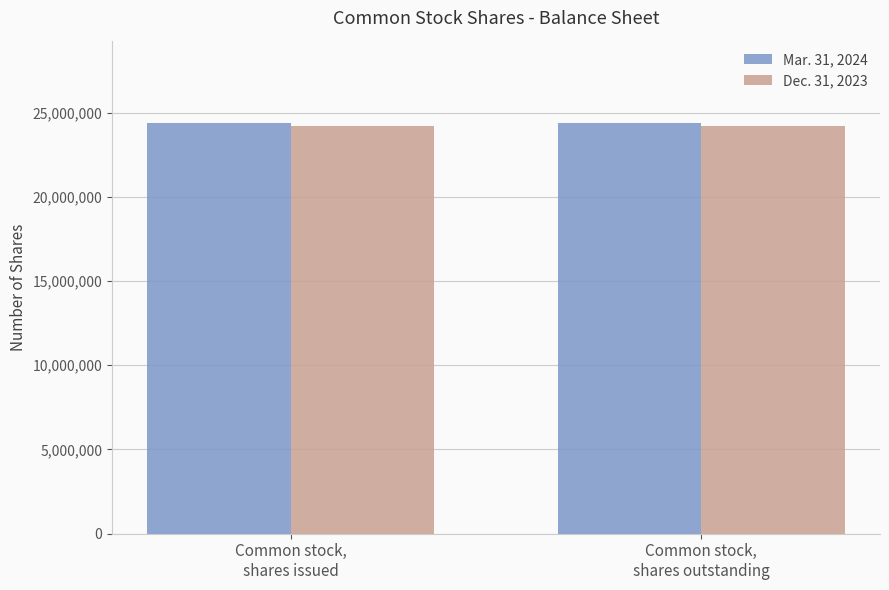

List the series in order of their overall mean, lowest first.

Dec. 31, 2023, Mar. 31, 2024